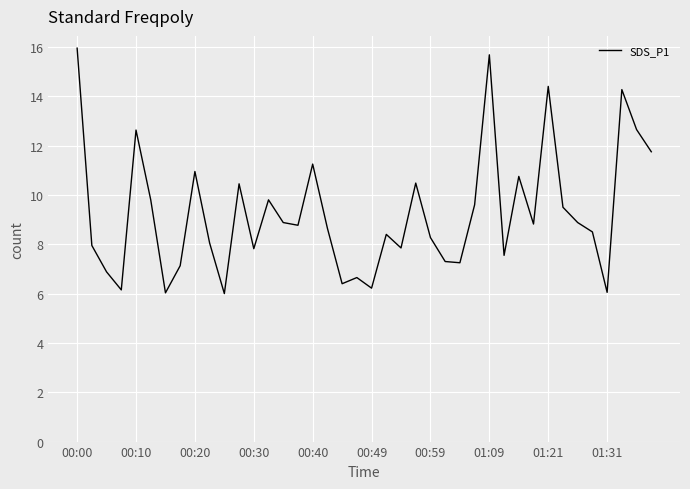

The chart shows a value of 19.5 at 00:10. True or false?

False